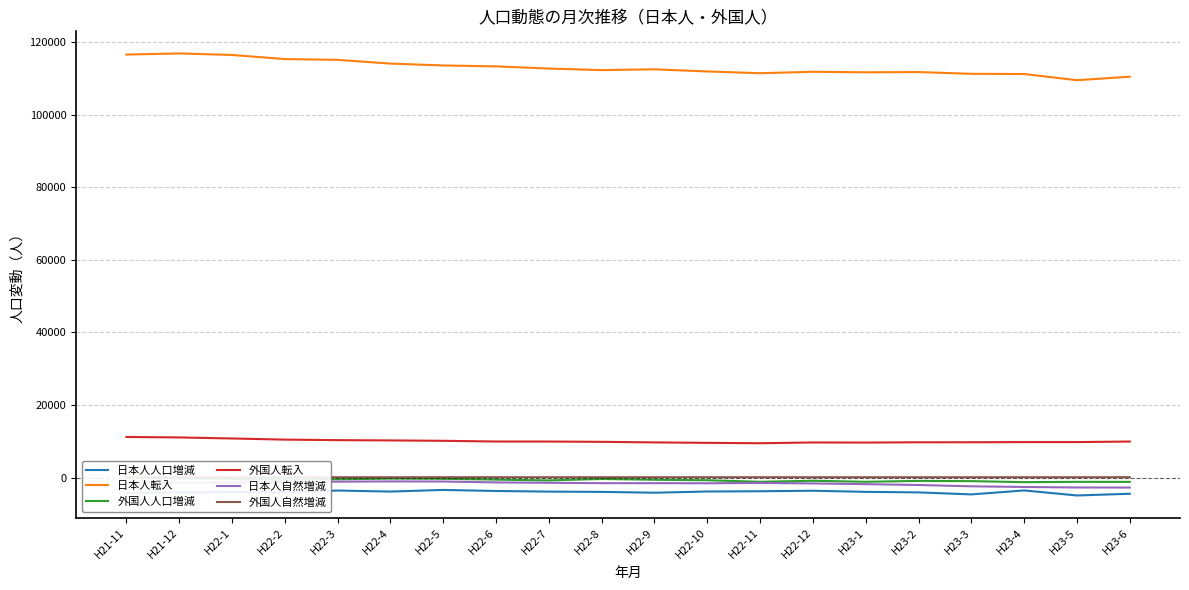

Where is the first local maximum for 日本人自然増減?

H22-4